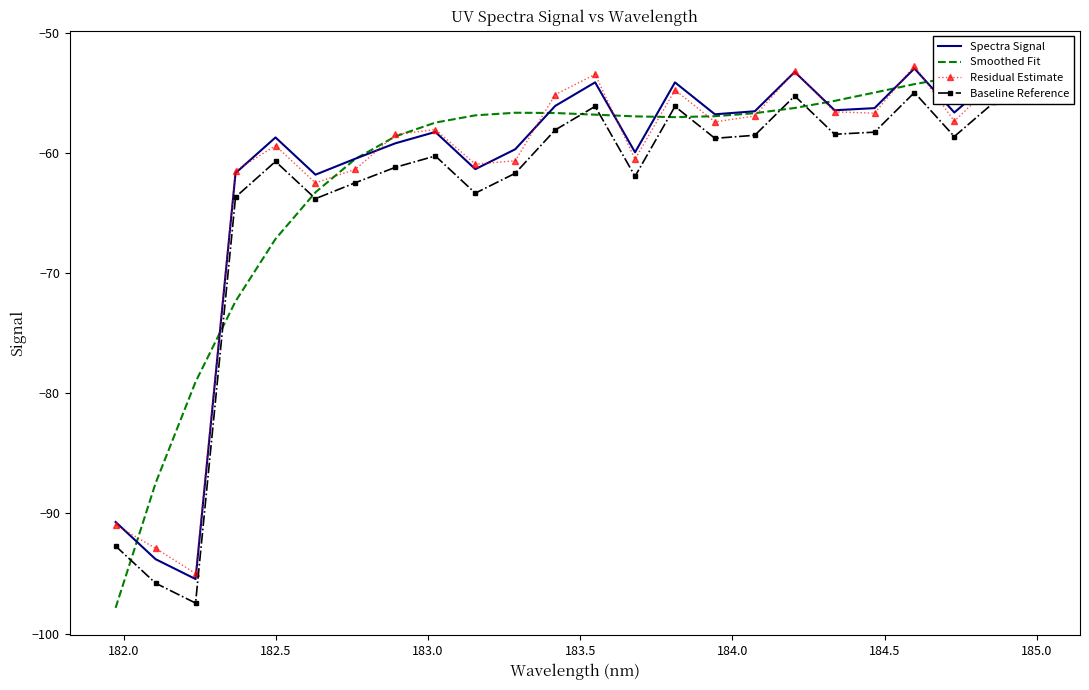

Count the number of data series in this chart.

4